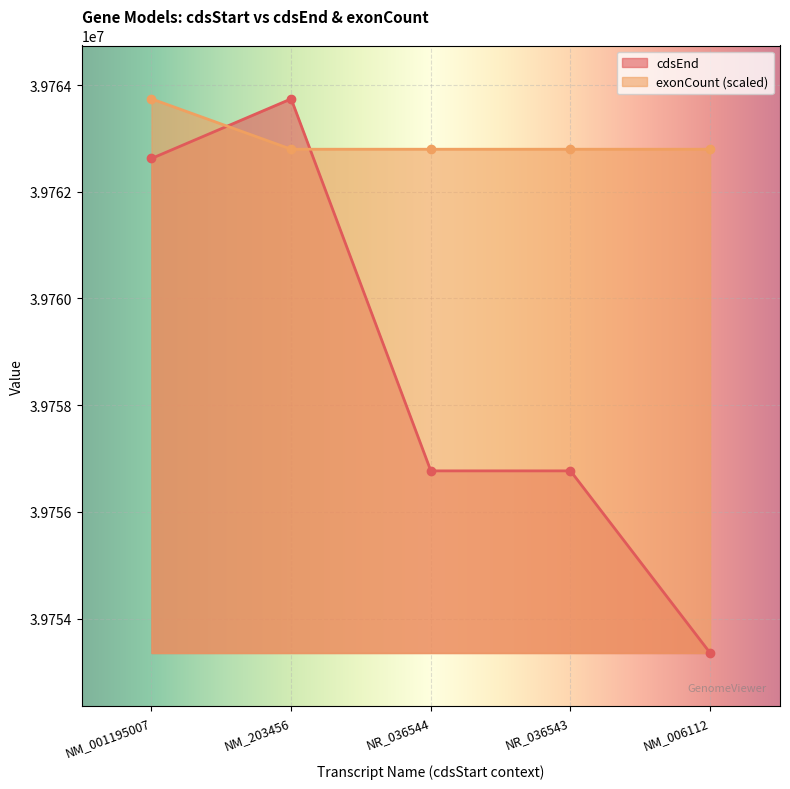

List the labels in order of exonCount value, largest first.

NM_001195007, NM_203456, NR_036544, NR_036543, NM_006112